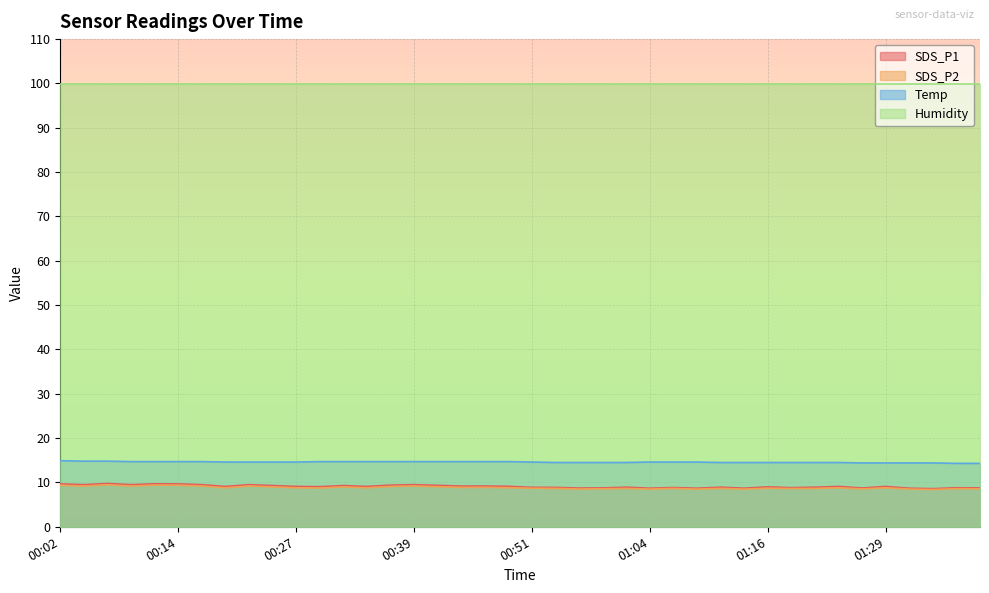

What position from the left is 00:51?

21